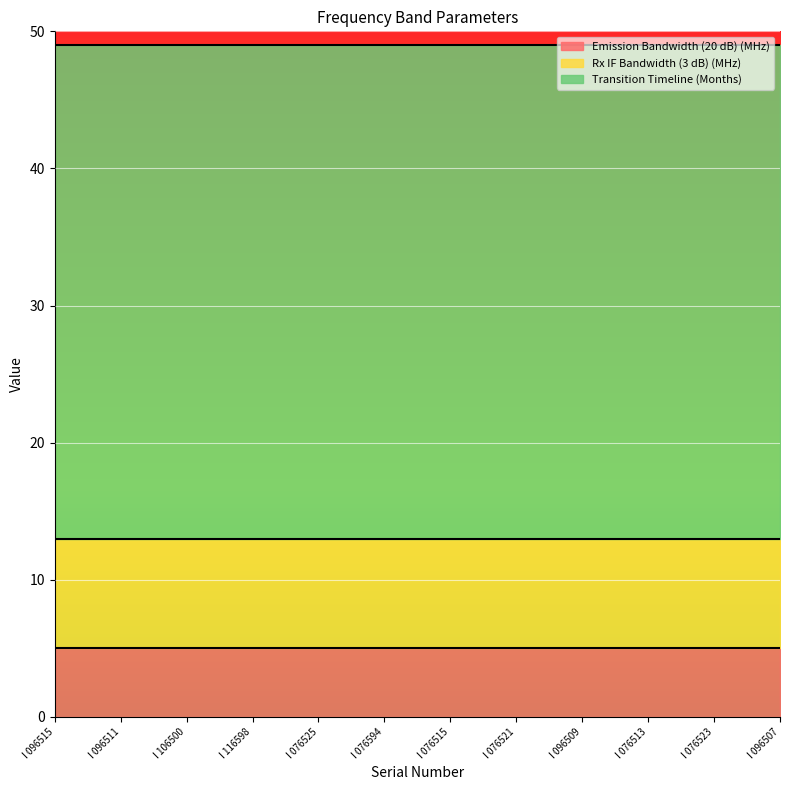

True or false: Emission Bandwidth (20 dB) (MHz) and Rx IF Bandwidth (3 dB) (MHz) intersect in this chart.

False